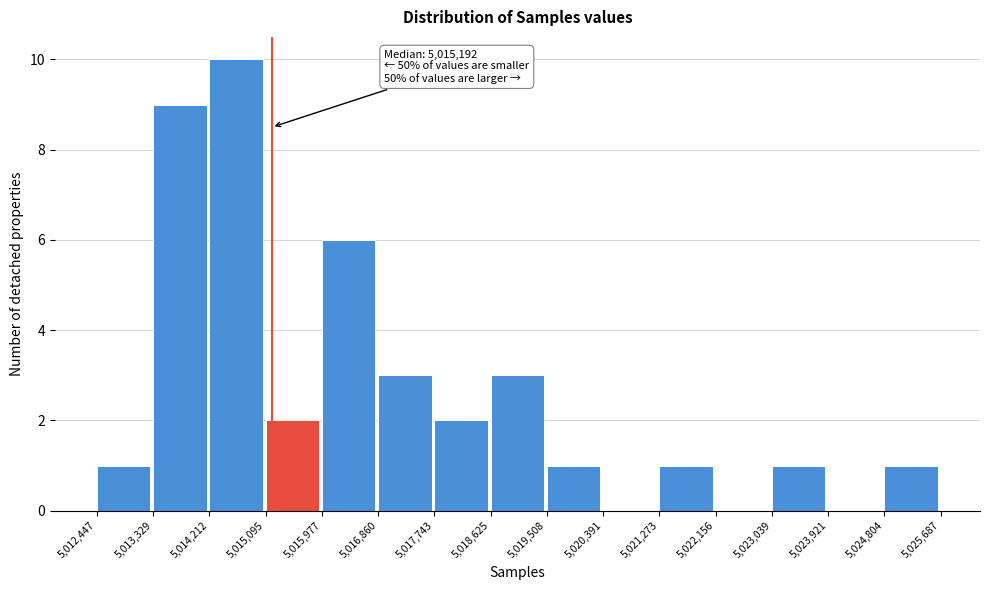

Which range on the x-axis has the tallest bar?

5,014,212 to 5,015,095